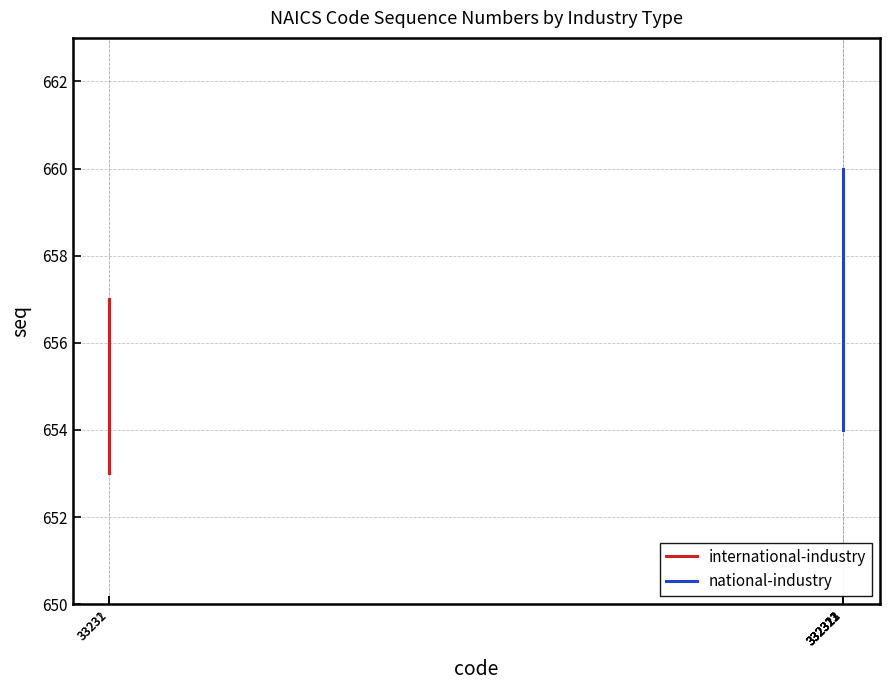

The value at 332323 is 1010. True or false?

False